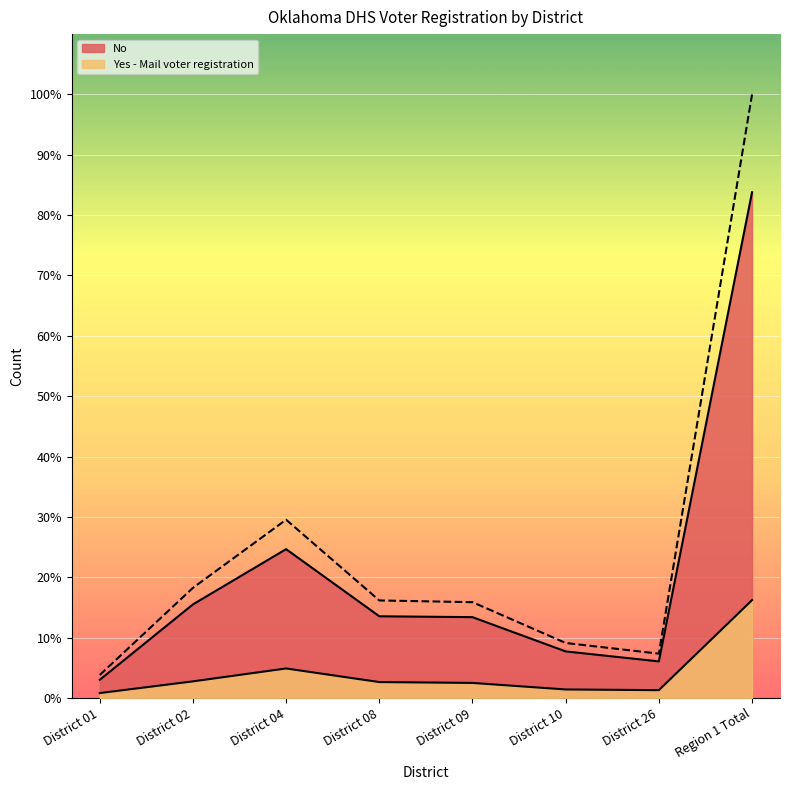

What position from the right is District 04?

6